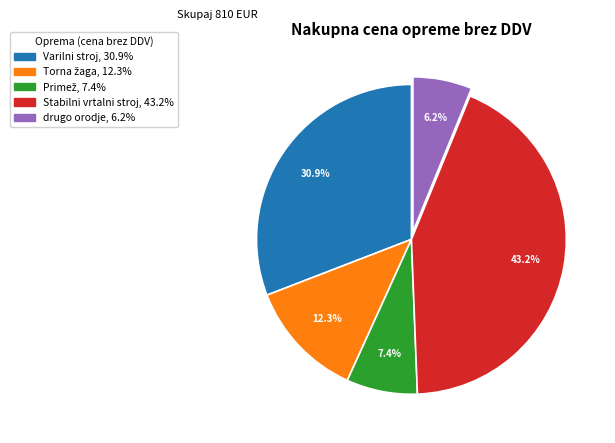

What is the ratio of the value at Varilni stroj to the value at Stabilni vrtalni stroj?

0.7